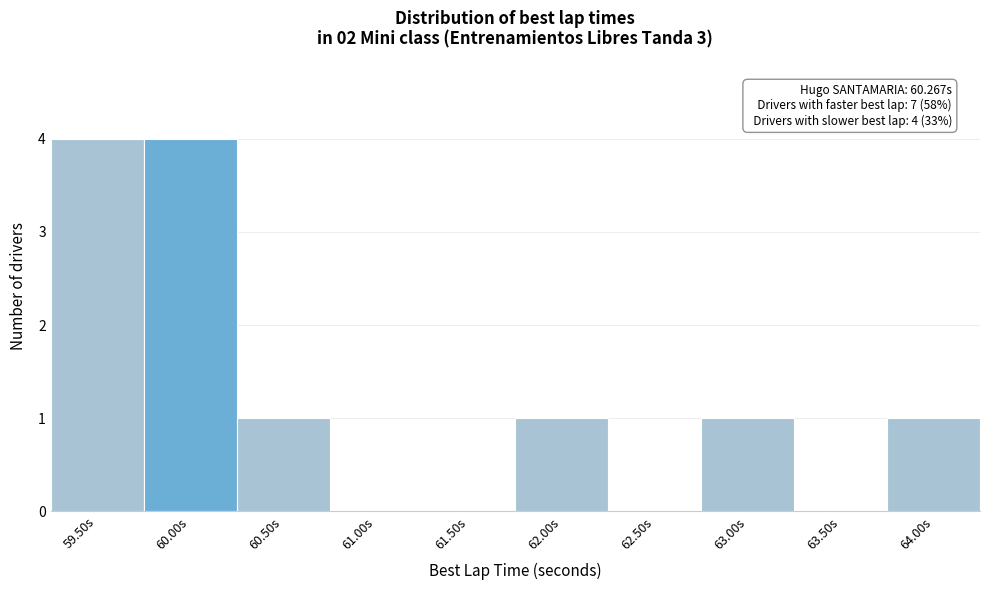

Reading left to right, what are all the values shown in this chart?

59.50s=4	60.00s=4	60.50s=1	61.00s=0	61.50s=0	62.00s=1	62.50s=0	63.00s=1	63.50s=0	64.00s=1